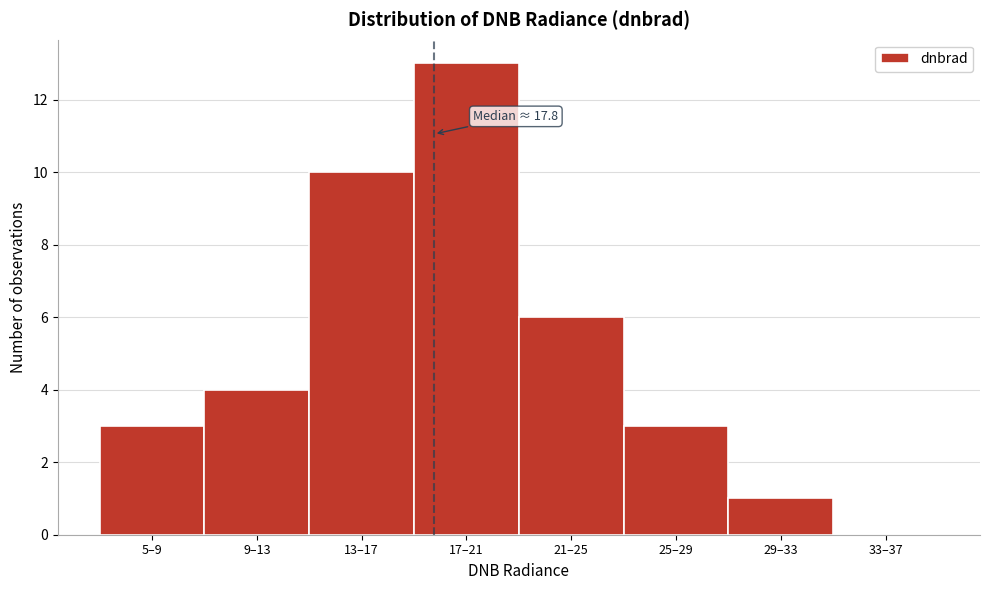

Reading left to right, what are all the values shown in this chart?

5–9=3	9–13=4	13–17=10	17–21=13	21–25=6	25–29=3	29–33=1	33–37=0